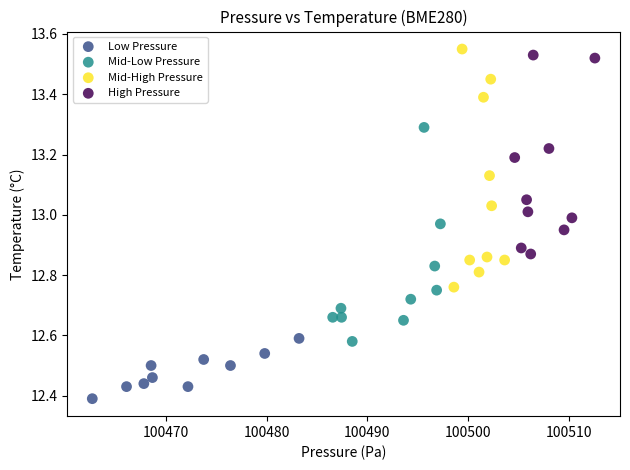

What are all the series names shown in the legend?

Low Pressure, Mid-Low Pressure, Mid-High Pressure, High Pressure